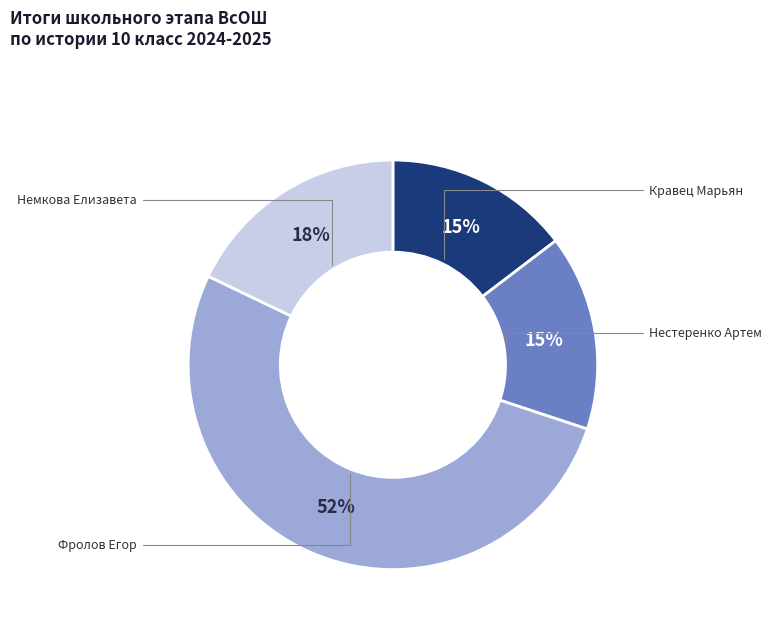

To the nearest percent, what is the difference between the largest and smallest slice percentages?

37%